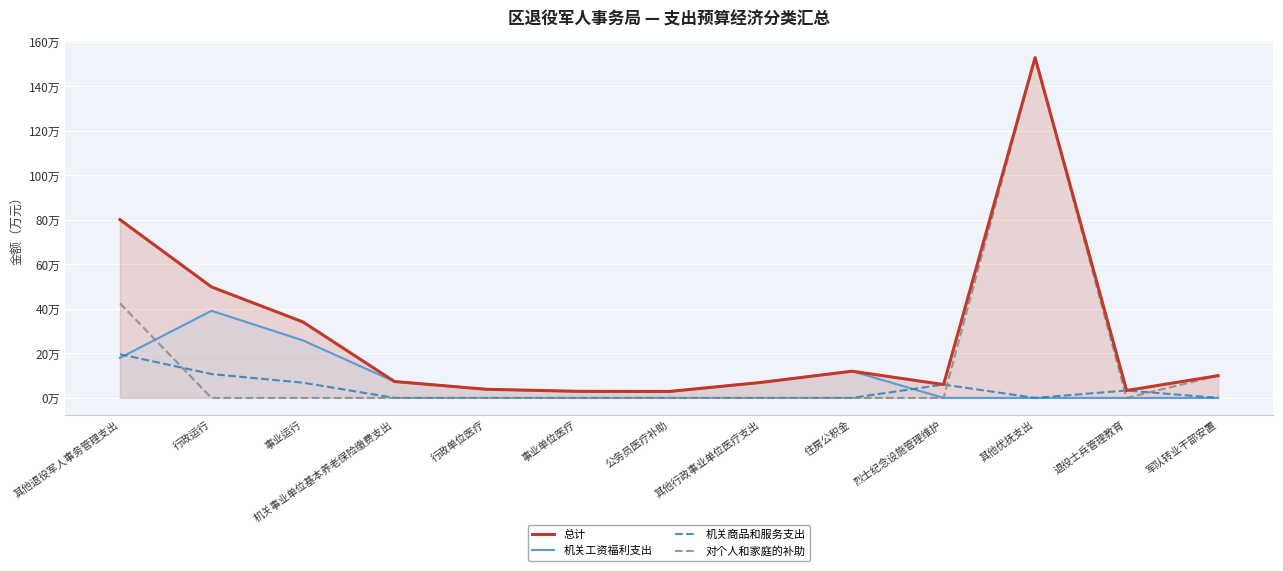

Between 行政单位医疗 and 行政运行, which is larger?

行政运行